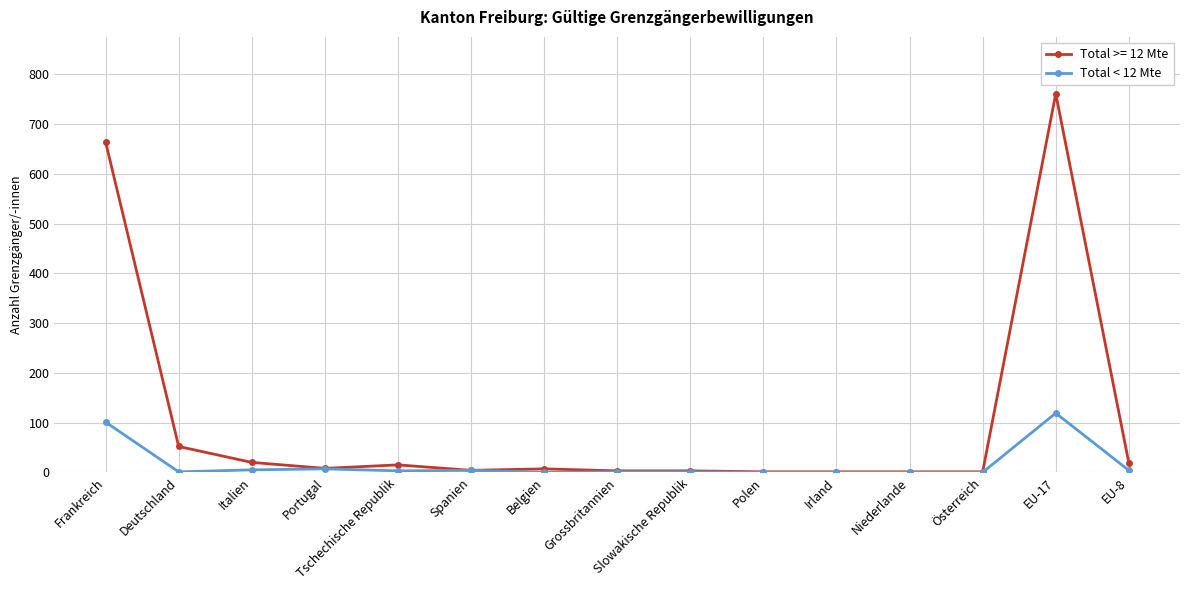

What is the difference between the highest and lowest values at Frankreich?

563